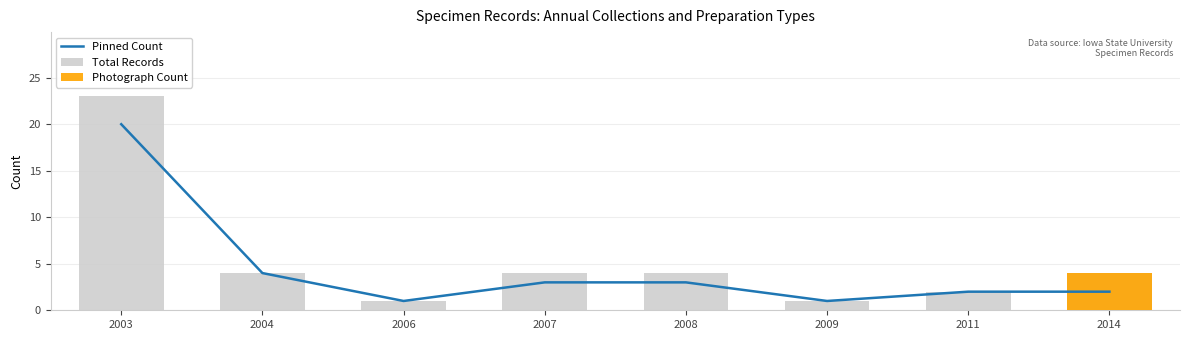

What is the value of the Photograph Count bar at the 8th from the left?

4